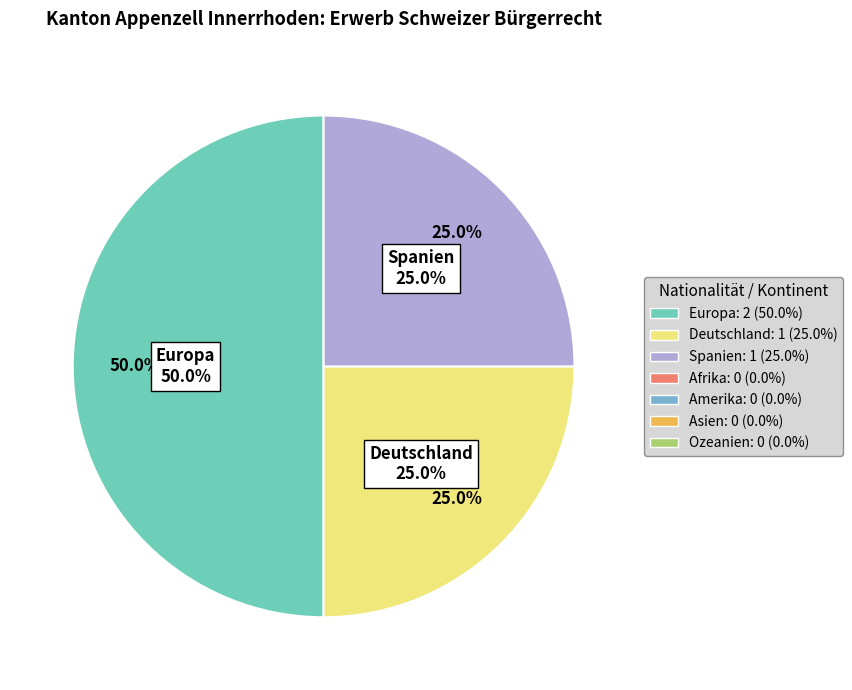

Which category has the biggest portion of the pie?

Europa